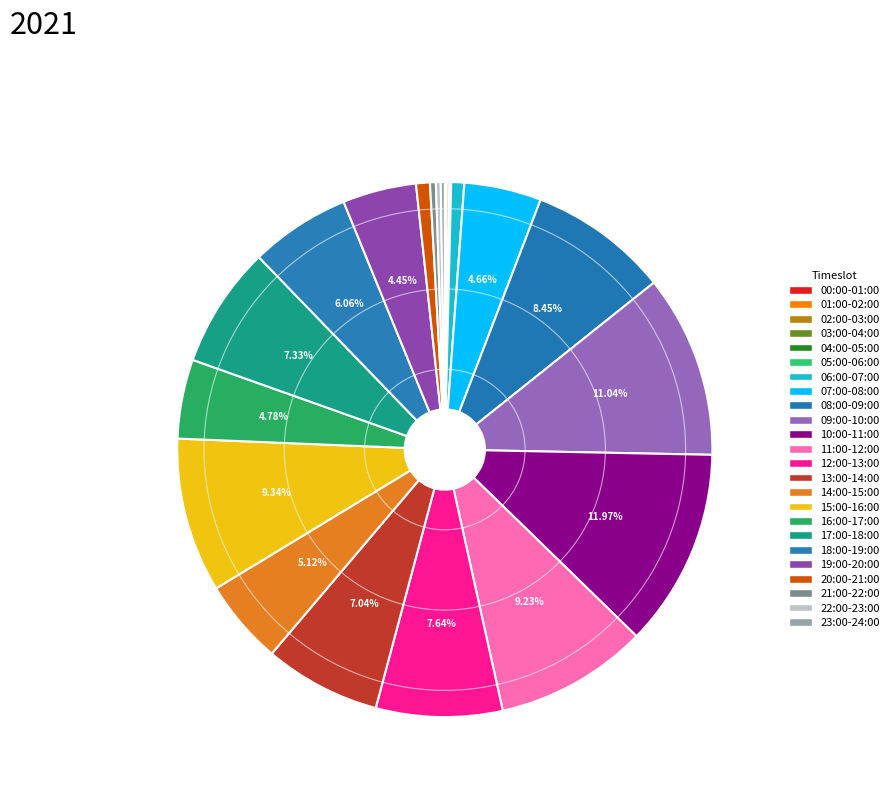

To the nearest percent, what portion does 08:00-09:00 represent?

8%